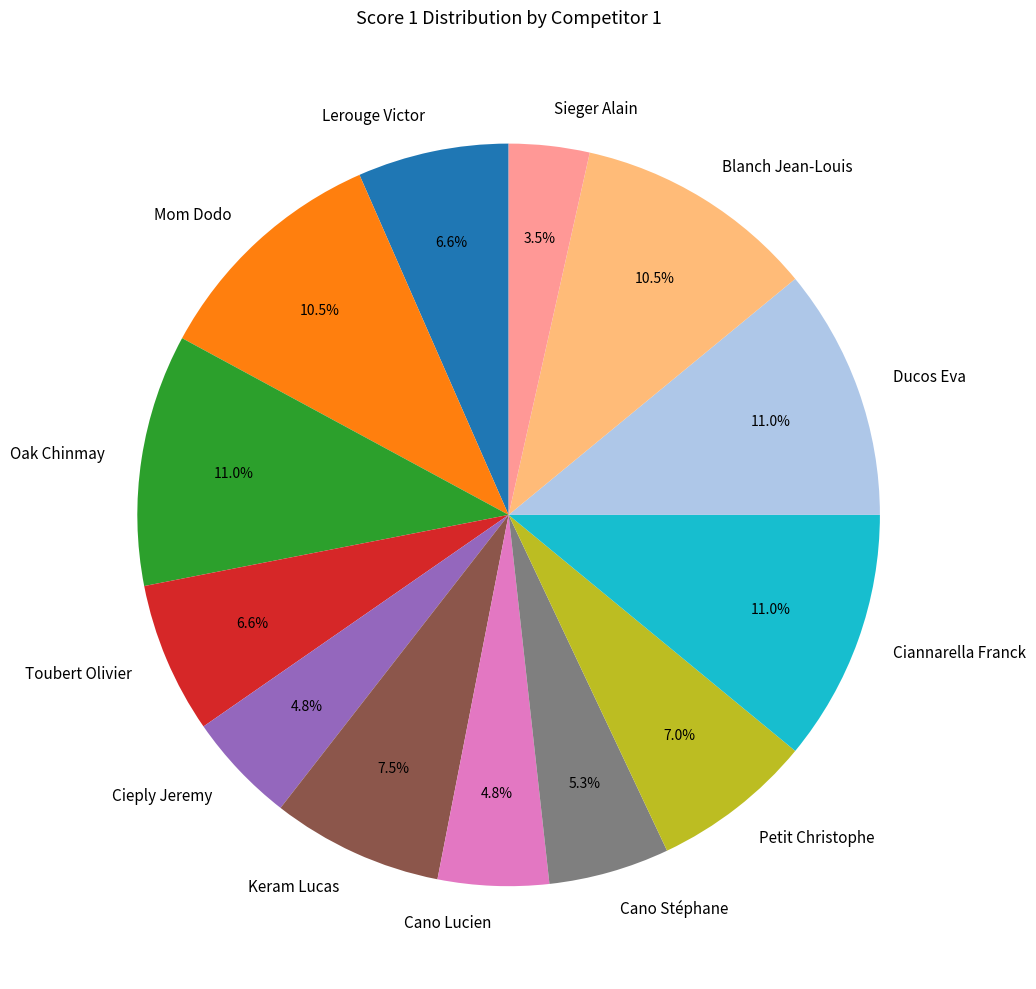

Between Lerouge Victor and Cano Lucien, which is larger?

Lerouge Victor